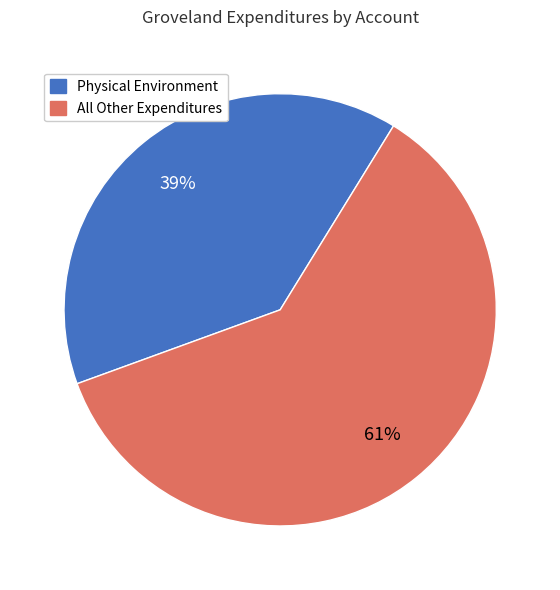

Does any single category account for the majority?

Yes